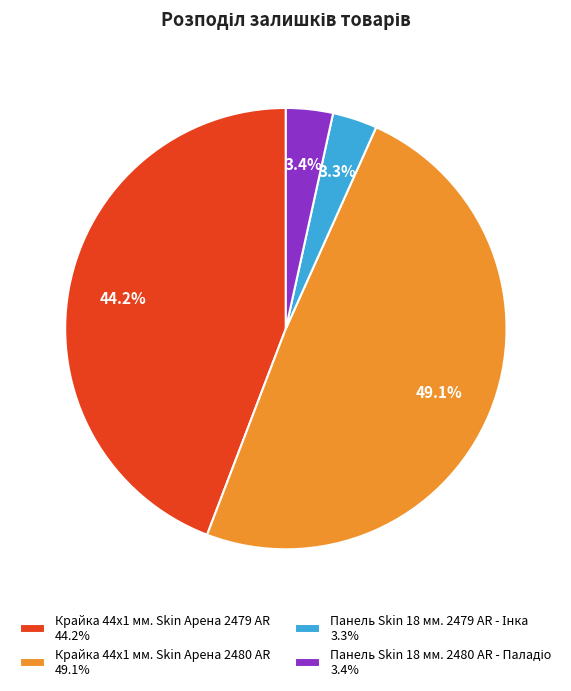

How many slices are in this pie chart?

4